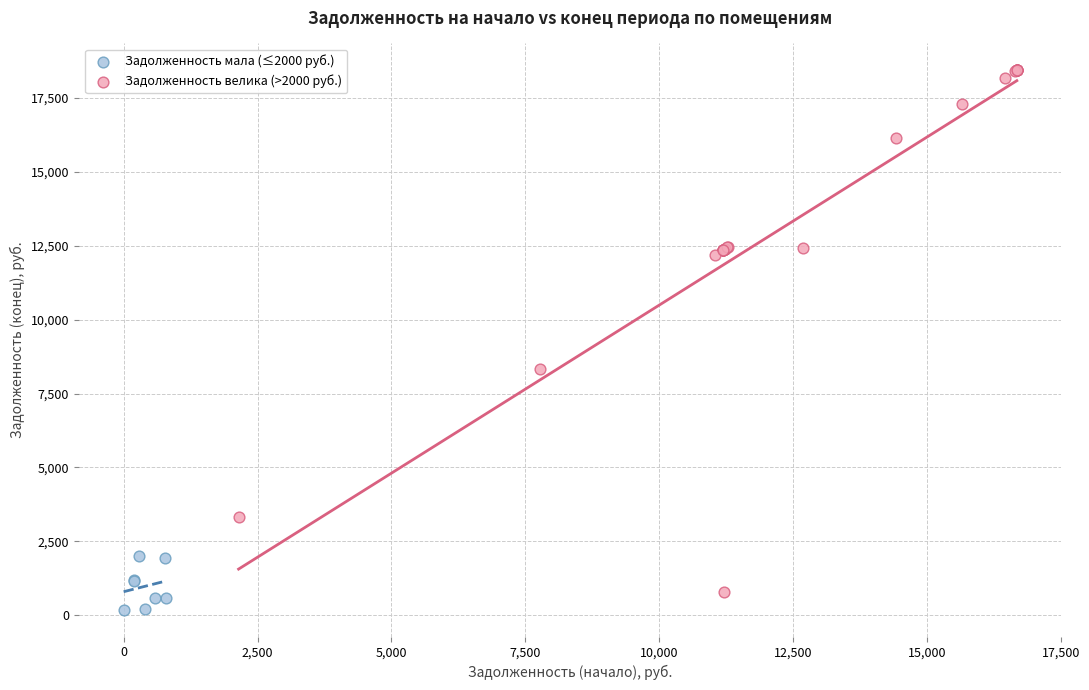

Which series contains the highest Y value?

Задолженность велика (>2000 руб.)